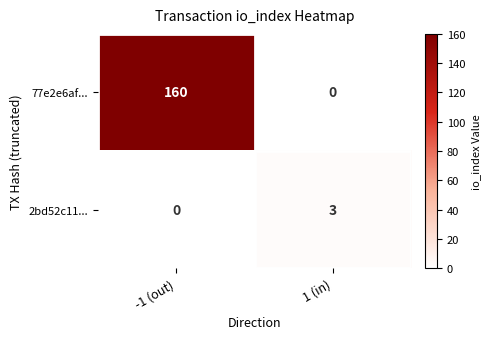

At which label does 77e2e6af... reach its peak?

-1 (out)